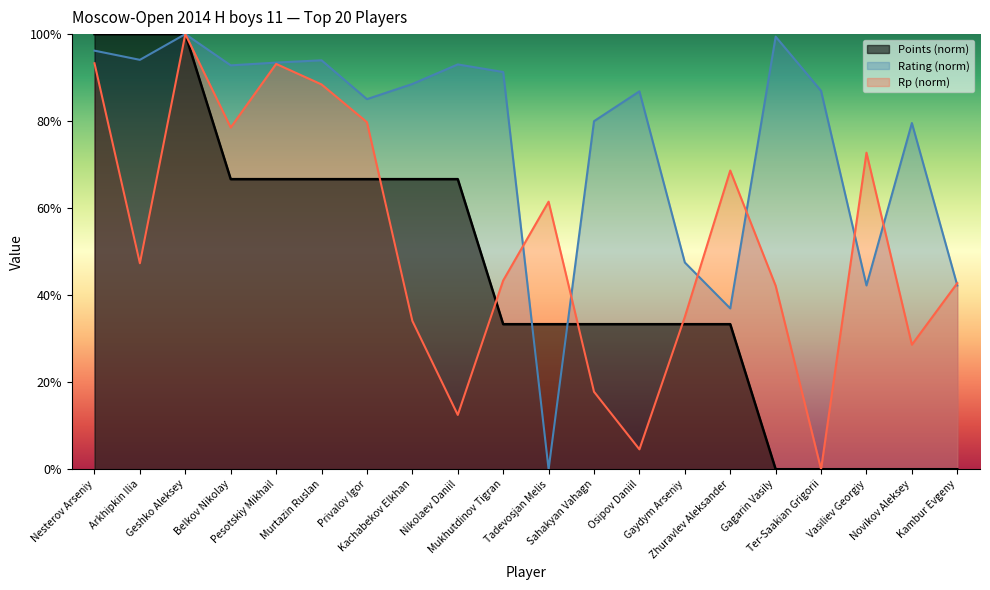

At how many categories does at least one series exceed 95?

4